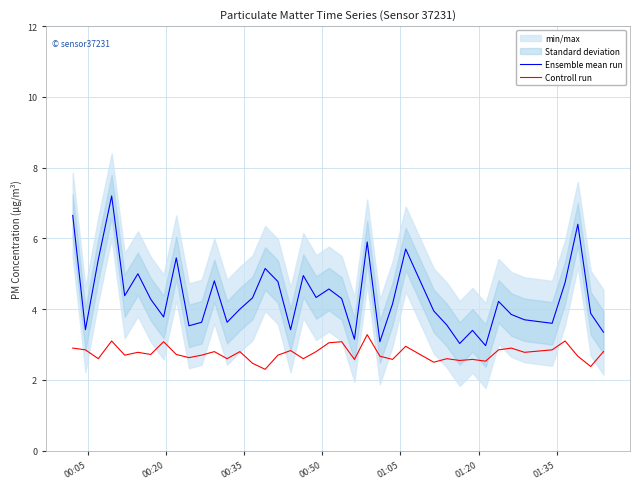

What is the highest value of the Controll run series?

3.3